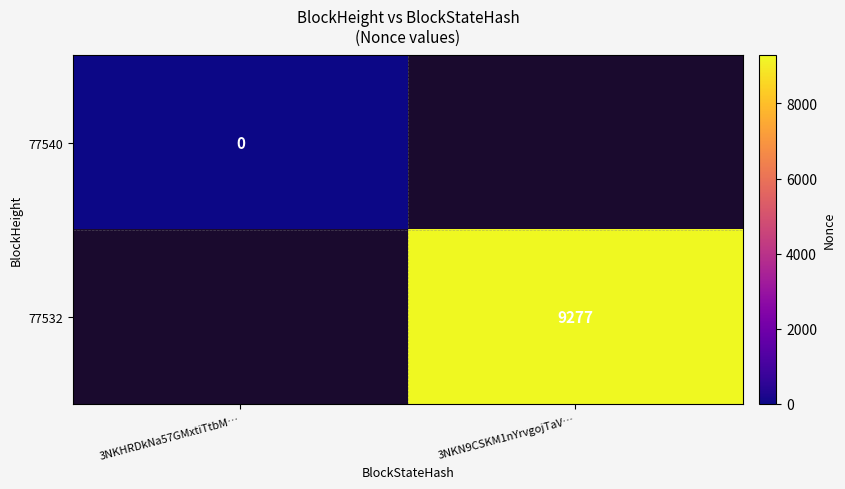

The value of 77532 at 3NKN9CSKM1nYrvgojTaV… is 9277. True or false?

True